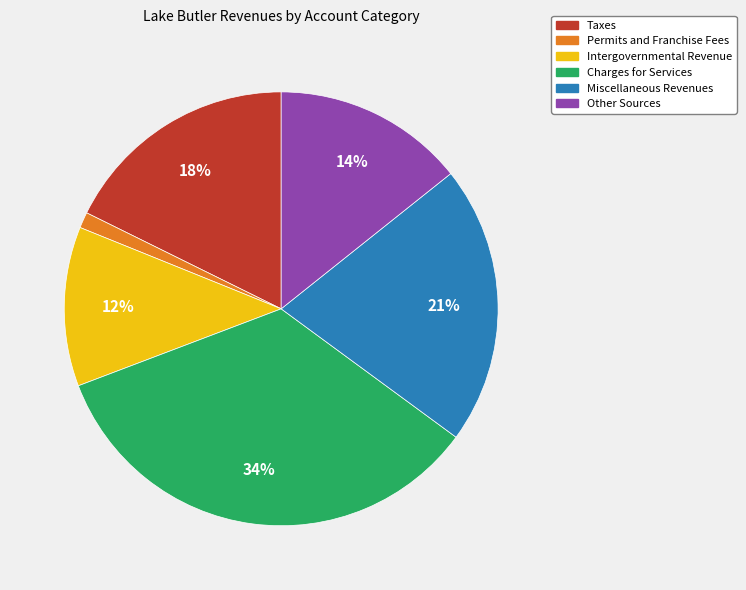

To the nearest percent, what is the difference between the Miscellaneous Revenues and Intergovernmental Revenue slice percentages?

9%